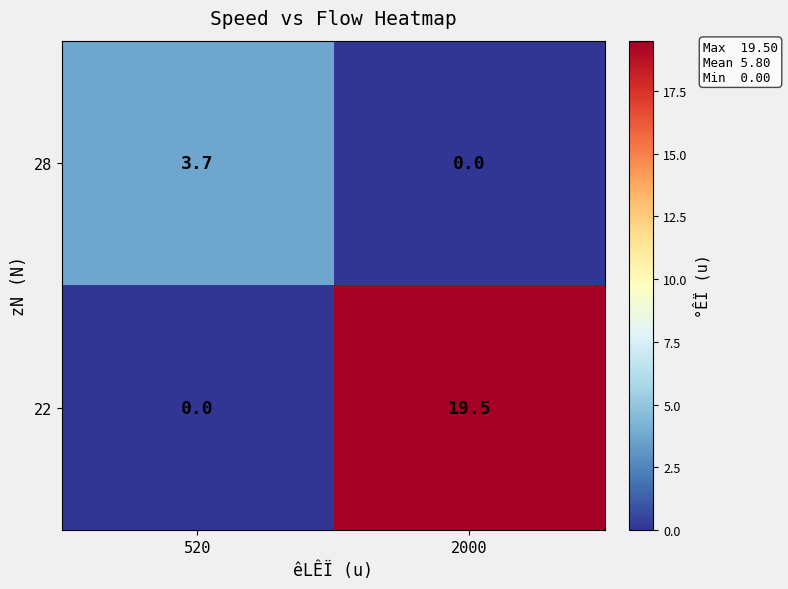

Which series has the largest range (max minus min)?

22